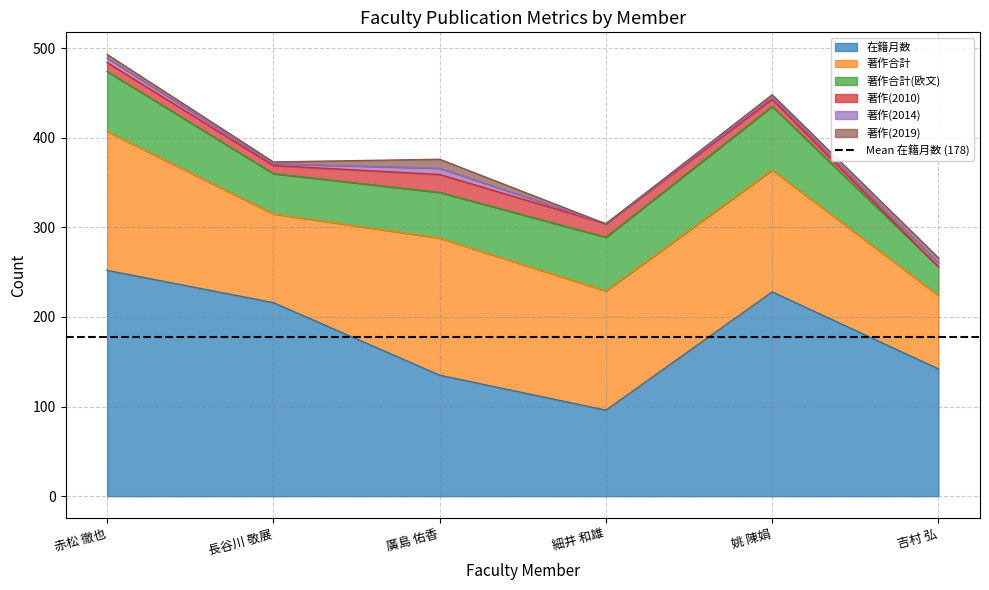

What is the label of the 5th point from the left?

姚 陳娟